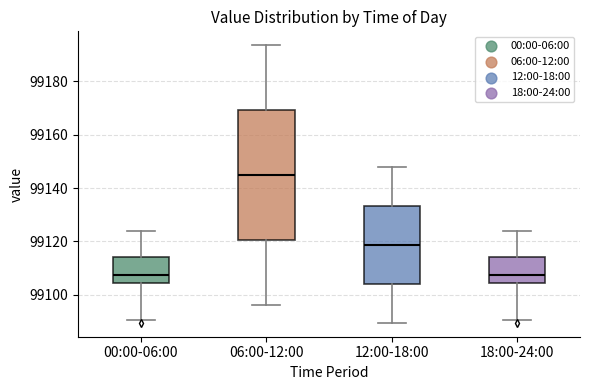

Reading left to right, read every box against the y-axis: the position of its median line, the range the box covers, and the ends of its whiskers. The values are not printed on the chart, so give them approximately, as read against the axis.

00:00-06:00: median 99108, box 99104 to 99114, whiskers 99090 to 99124
06:00-12:00: median 99144, box 99120 to 99170, whiskers 99096 to 99194
12:00-18:00: median 99118, box 99104 to 99134, whiskers 99090 to 99148
18:00-24:00: median 99108, box 99104 to 99114, whiskers 99090 to 99124